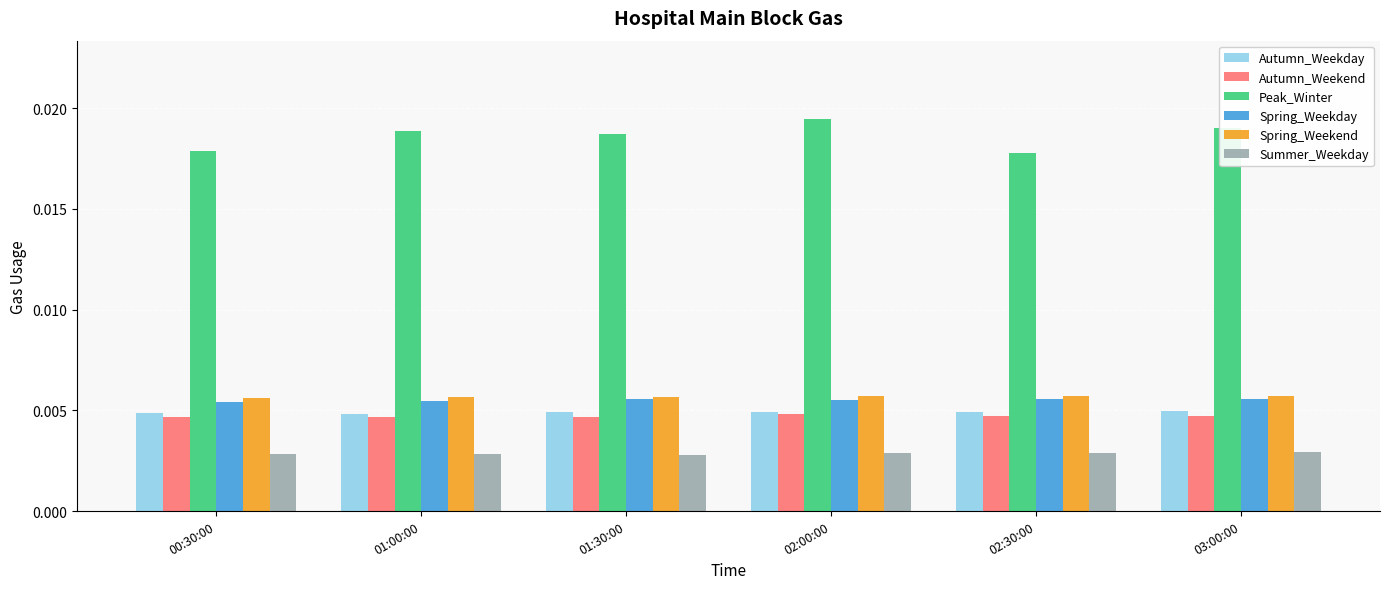

What are all the series names shown in the legend?

Autumn_Weekday, Autumn_Weekend, Peak_Winter, Spring_Weekday, Spring_Weekend, Summer_Weekday